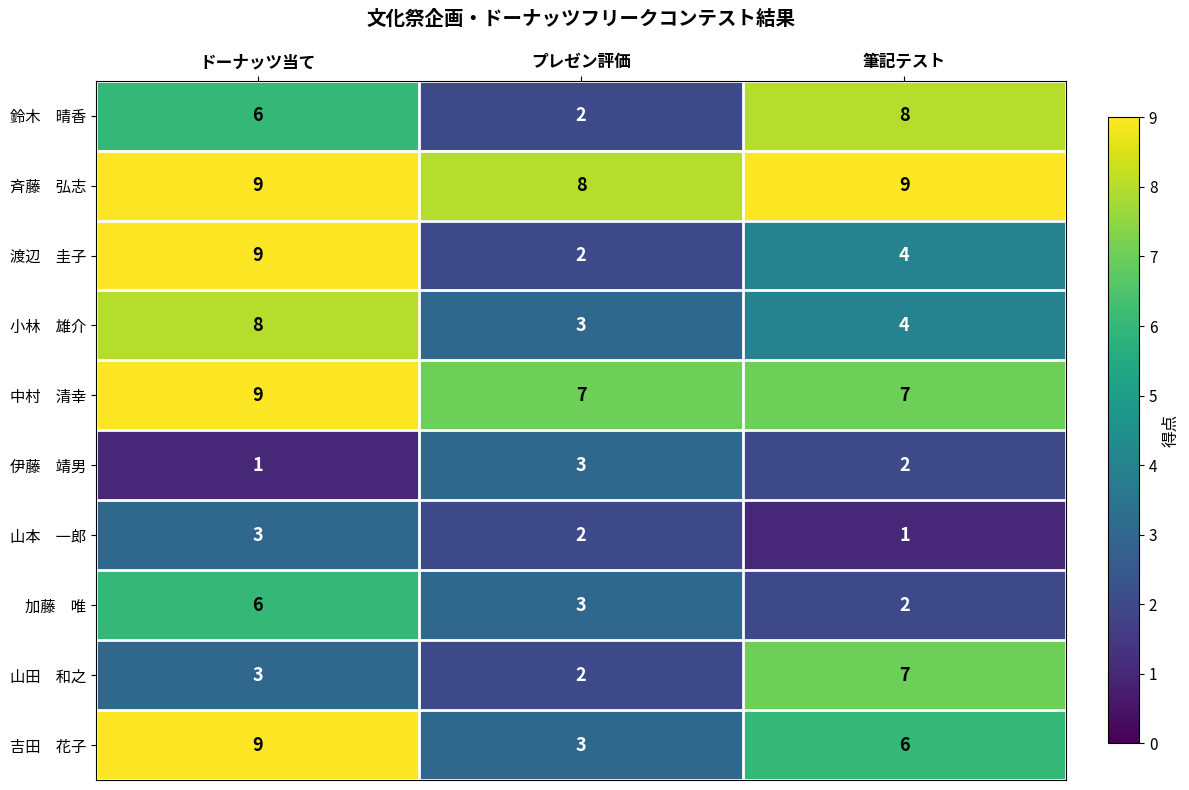

What is the total value across all series at プレゼン評価?

35